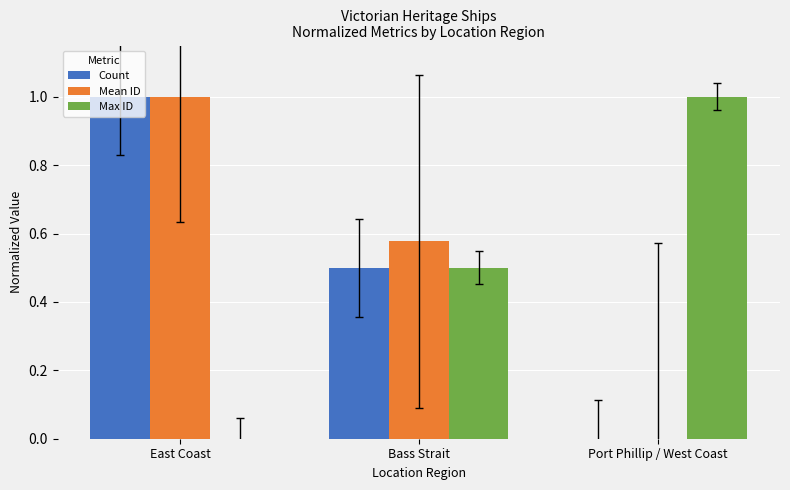

Is it true that Max ID equals 1.8 at Port Phillip / West Coast?

False